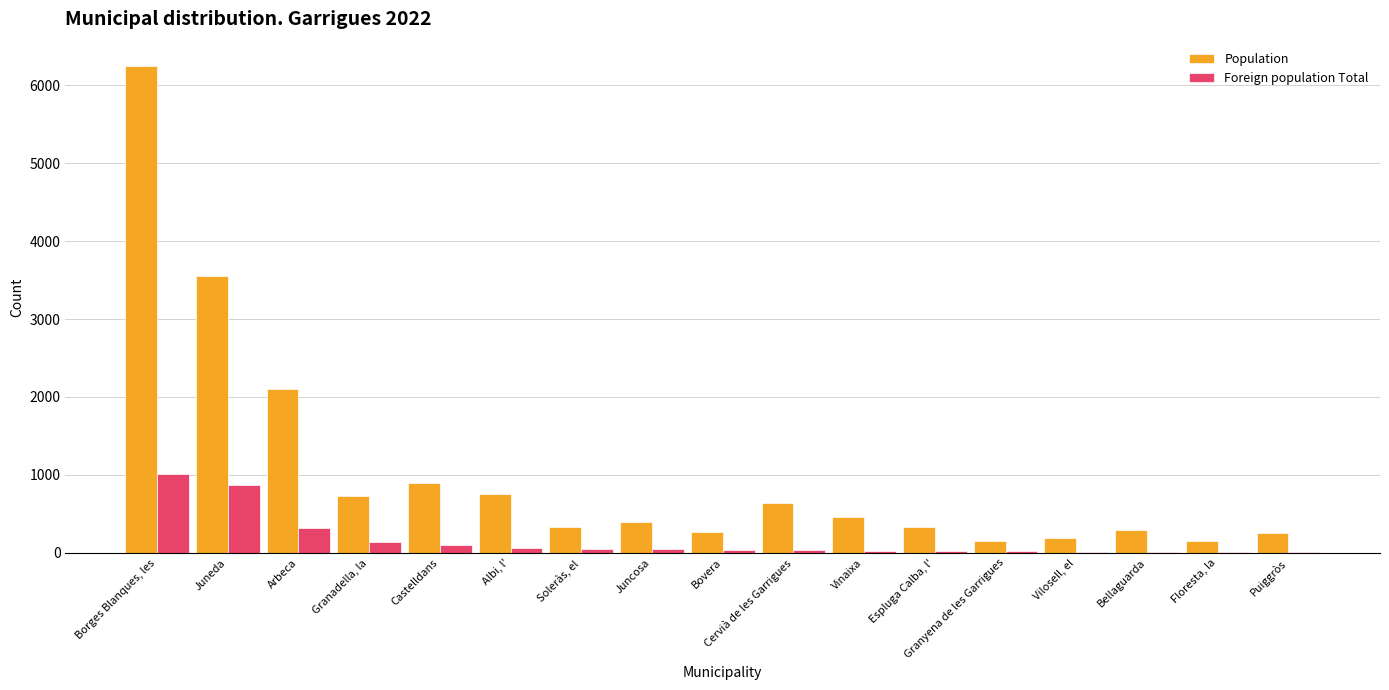

How many groups of bars are there?

17